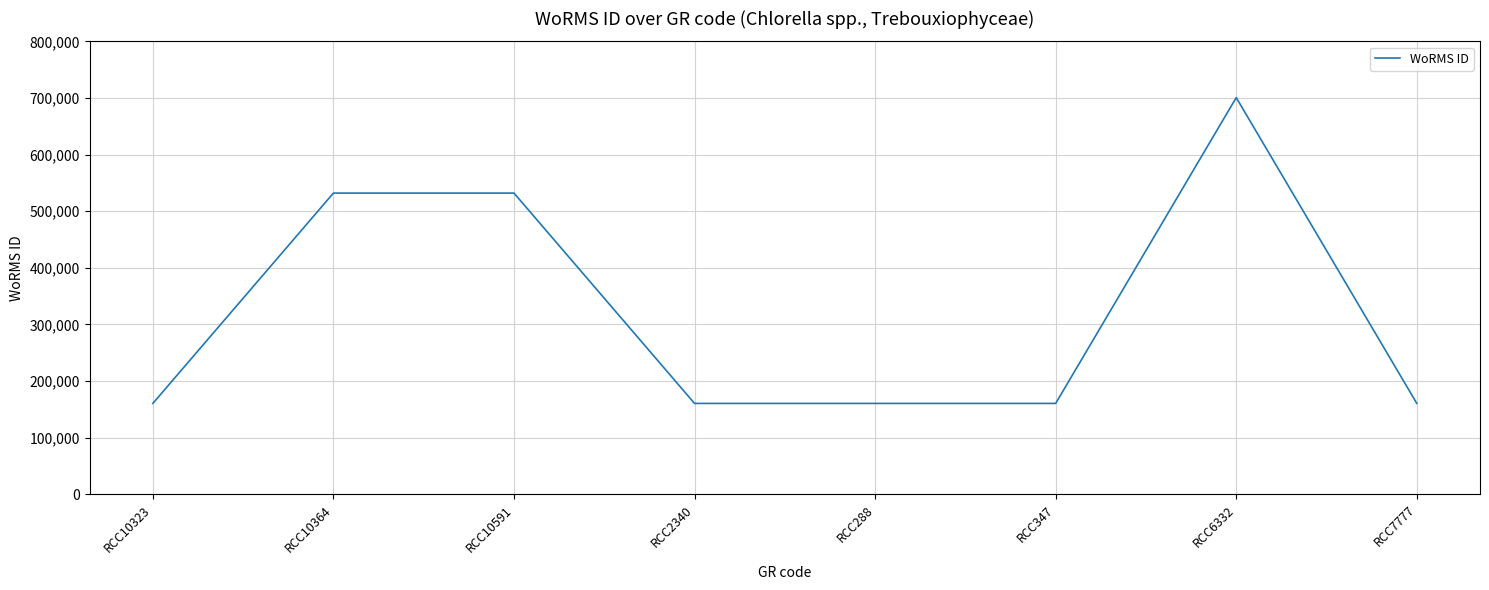

What is the difference between the maximum and minimum values?

540057